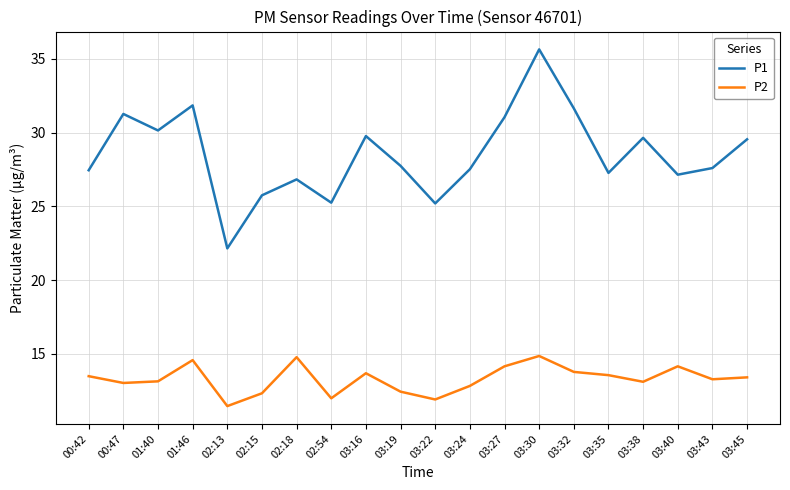

Between 03:16 and 03:30, which series saw the biggest shift?

P1